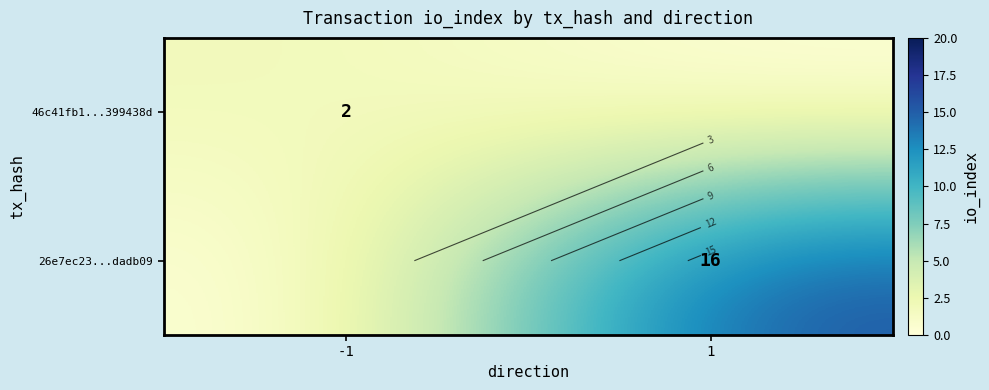

At how many categories does at least one series exceed 3?

1